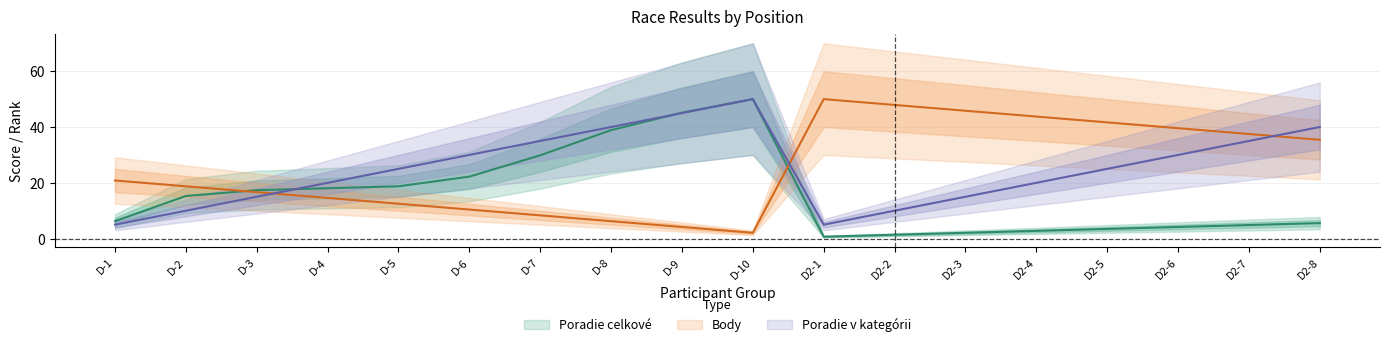

At which category is the sum across all series the highest?

D-10